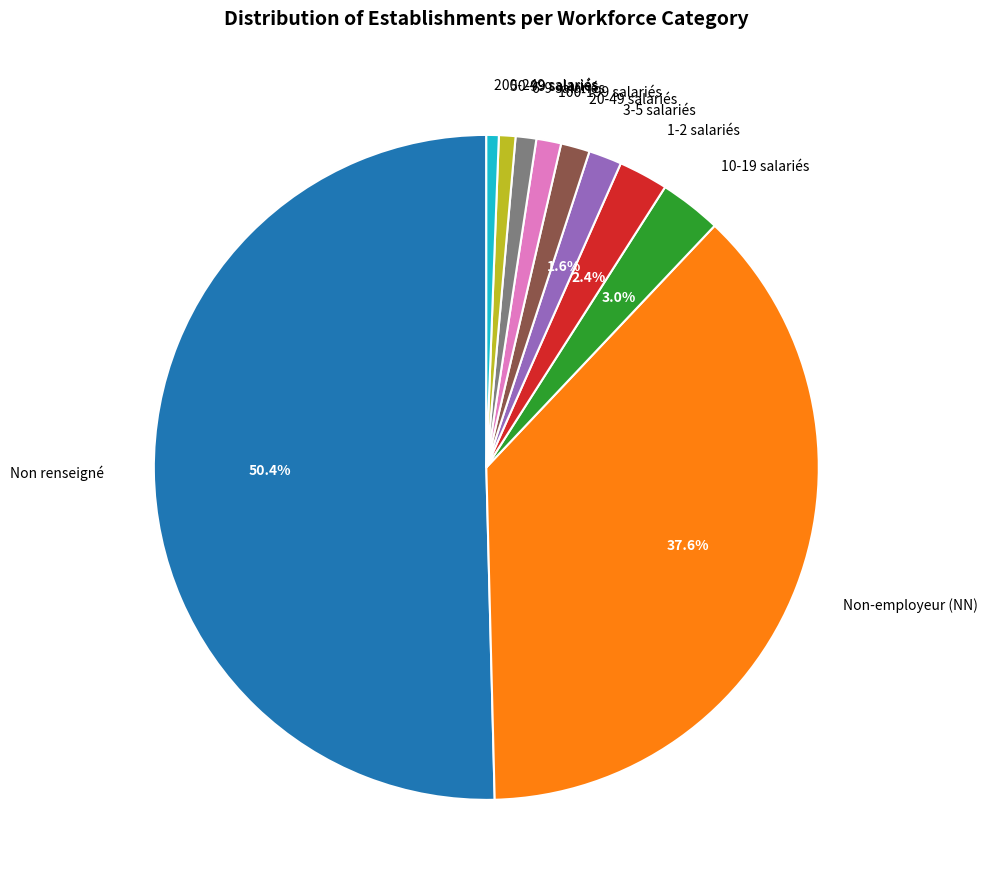

Which has a higher value, 50-99 salariés or Non renseigné?

Non renseigné